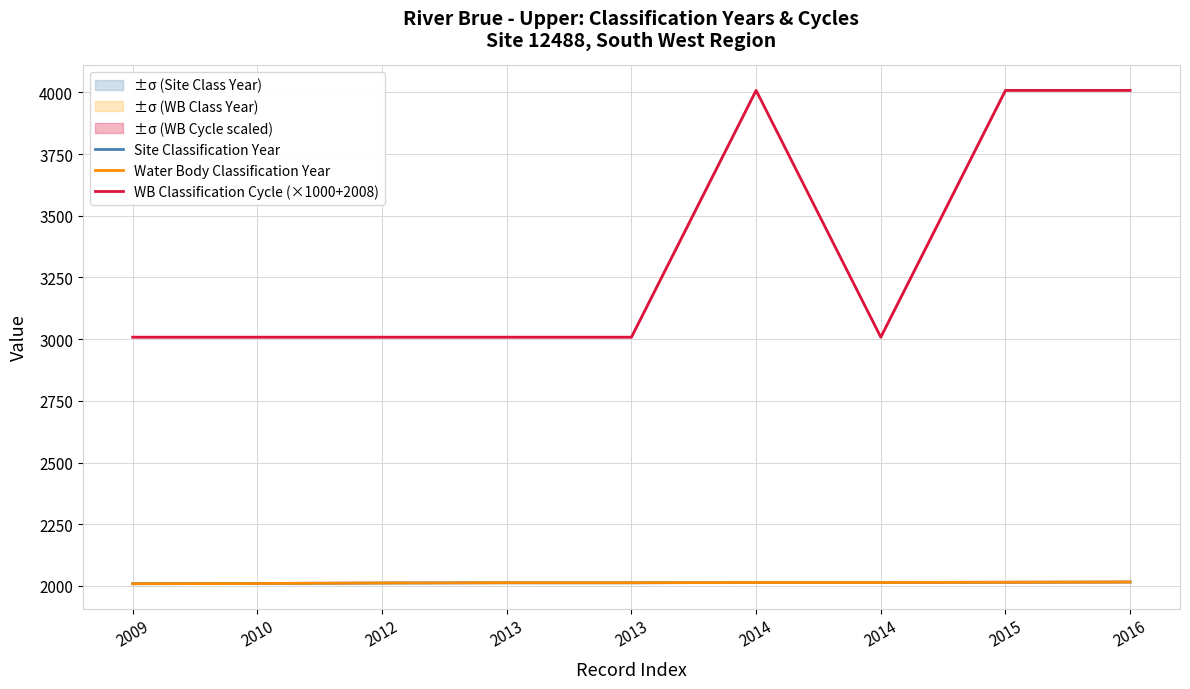

At how many categories does at least one series exceed 2399?

9